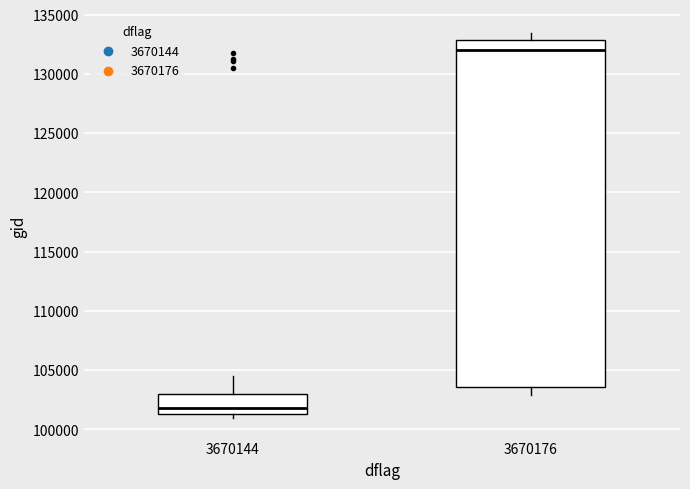

Which box is the tallest, from its lower edge to its upper edge?

3670176